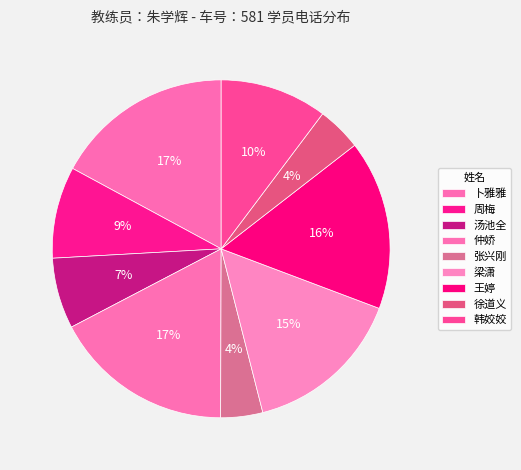

True or false: 周梅 accounts for 1% of the total.

False